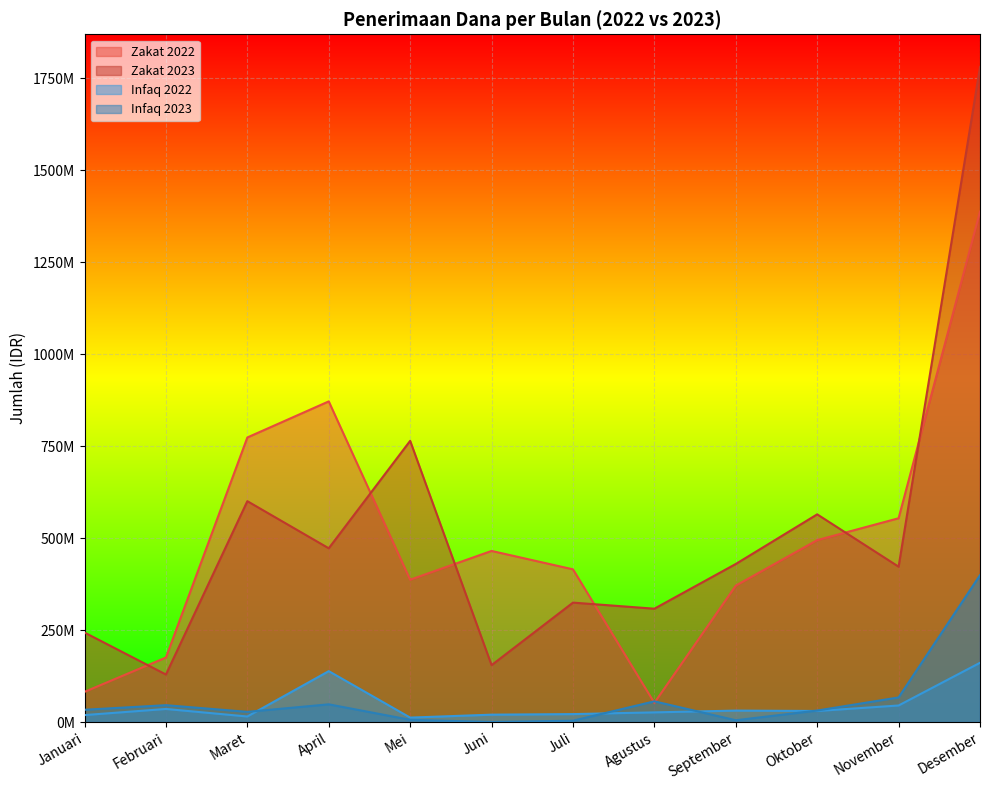

How many data points in Infaq 2023 are above 33360000?

5